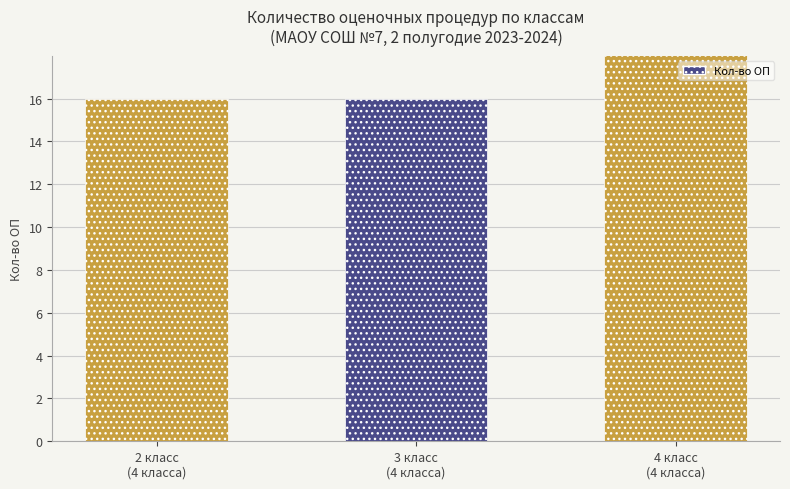

Which has a higher value, 2 класс
(4 класса) or 4 класс
(4 класса)?

4 класс
(4 класса)